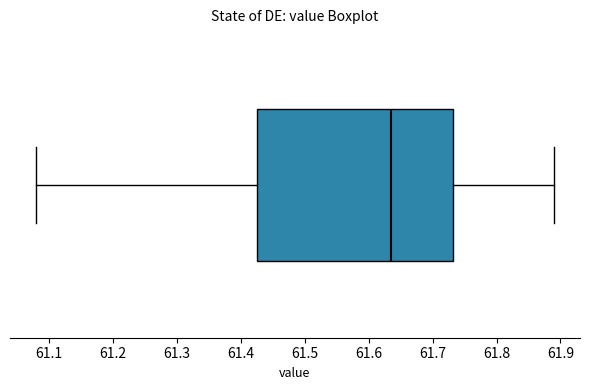

Where is the left edge of the box on the x-axis? The values are not printed on the chart, so give them approximately, as read against the axis.

61.43